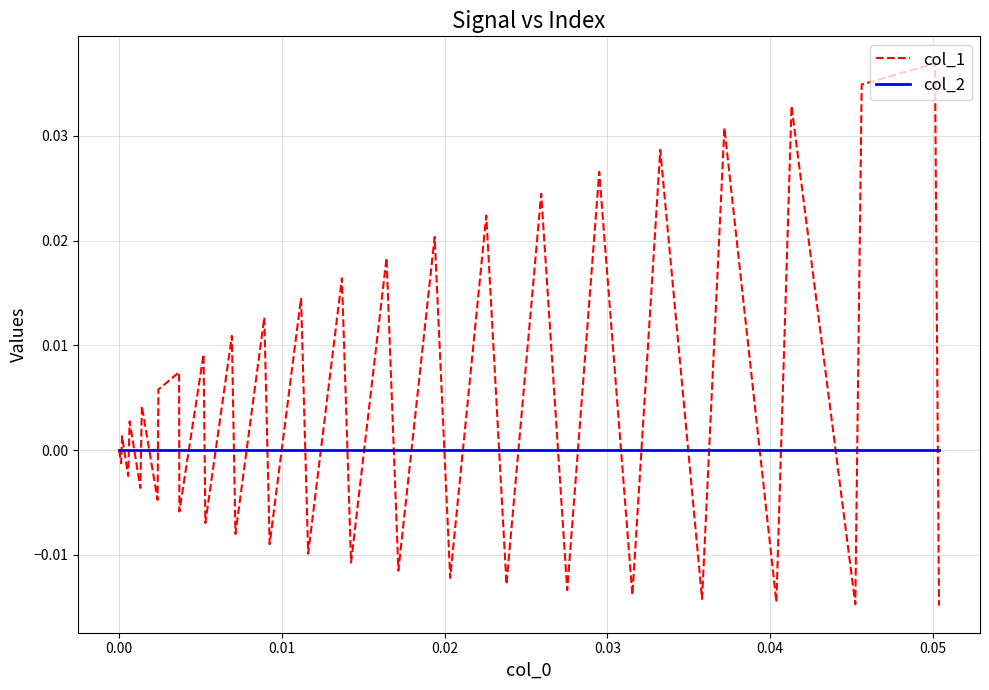

Which series ends up on top after the final intersection of col_1 and col_2?

col_2